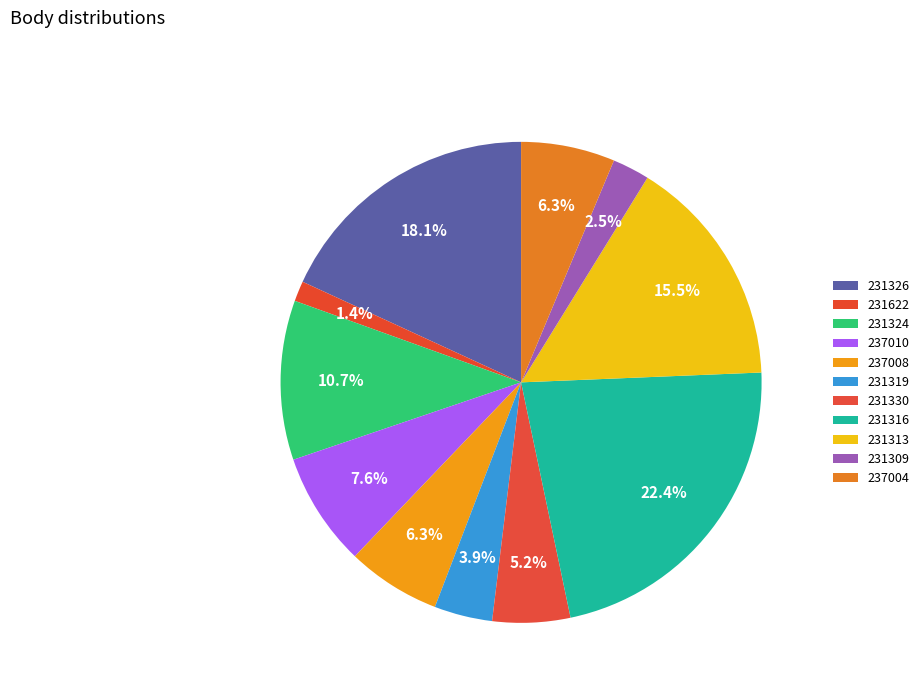

Do 231330 and 231313 together represent more than half of the pie?

No